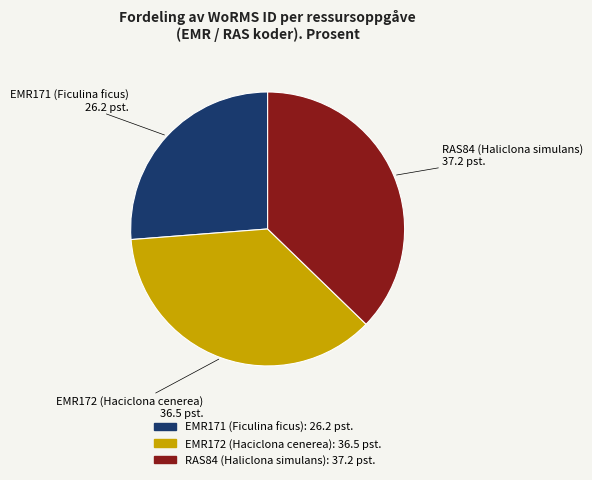

How many segments does this pie chart have?

3